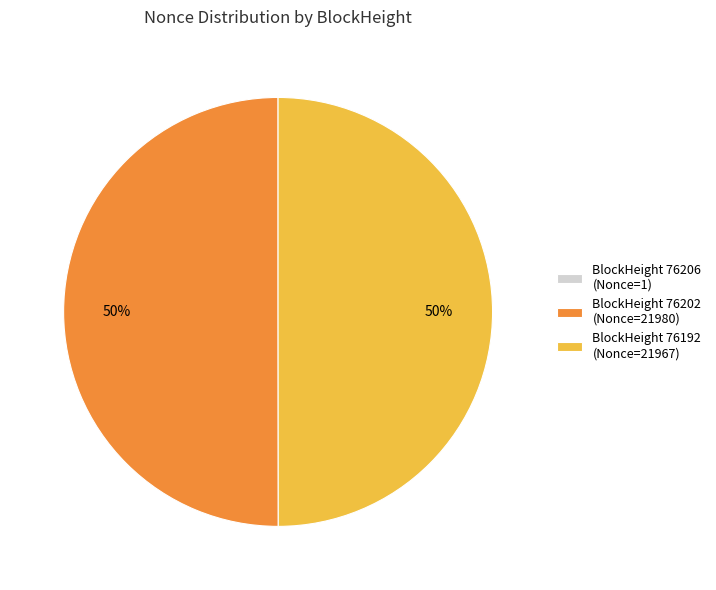

To the nearest percent, what portion does BlockHeight 76202 (Nonce=21980) represent?

50%